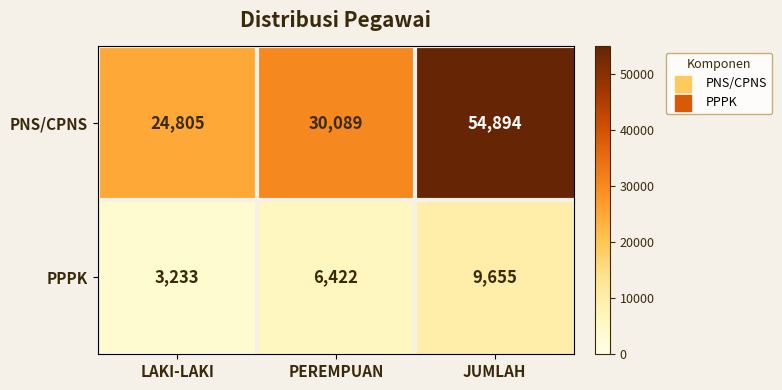

What is the sum of all PPPK values?

19310